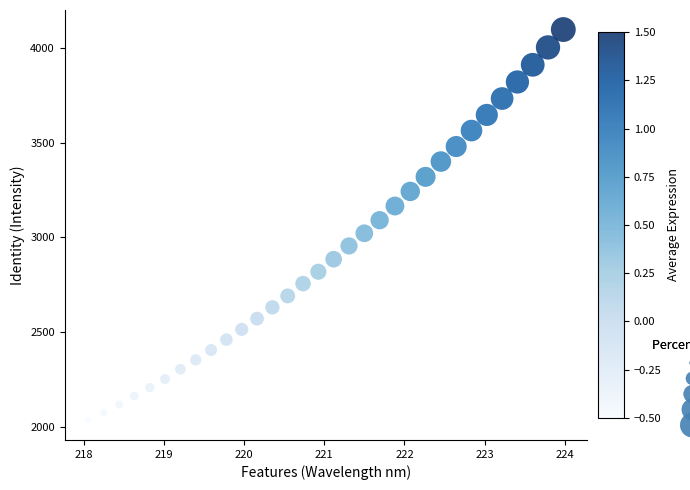

What is the range of X values (max minus min)?

5.9